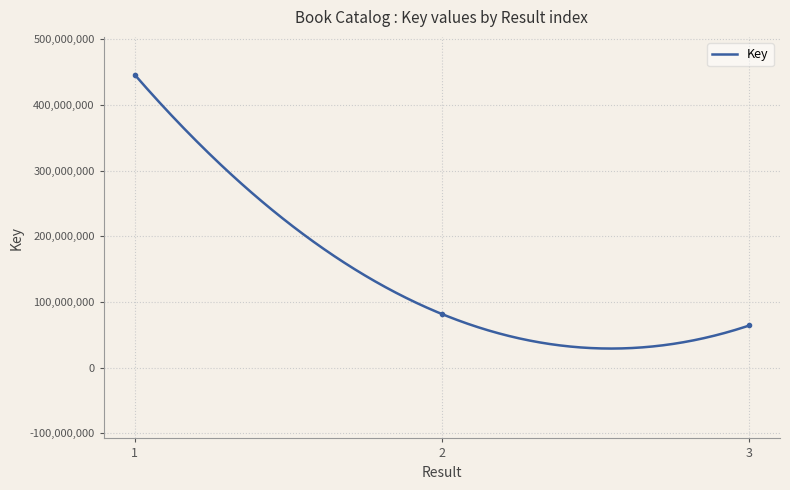

What is the difference between the maximum and minimum values?

382101963